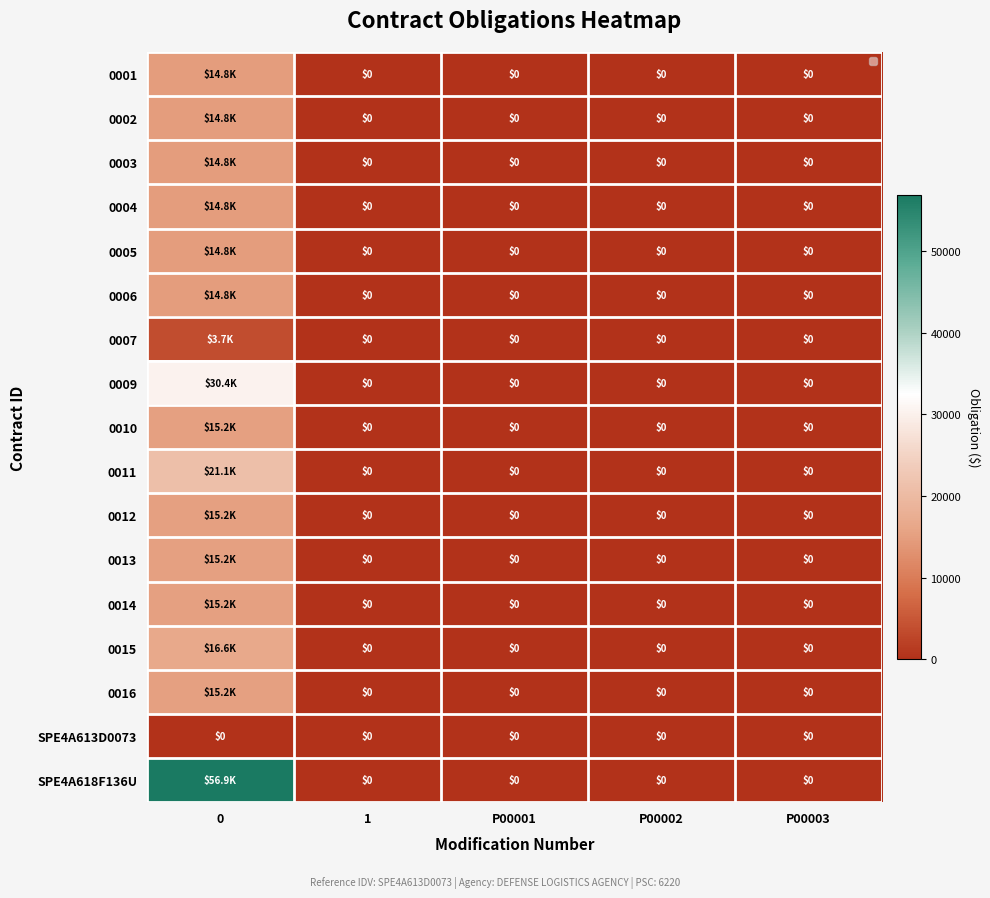

Between 0 and P00003, which series saw the biggest shift?

SPE4A618F136U